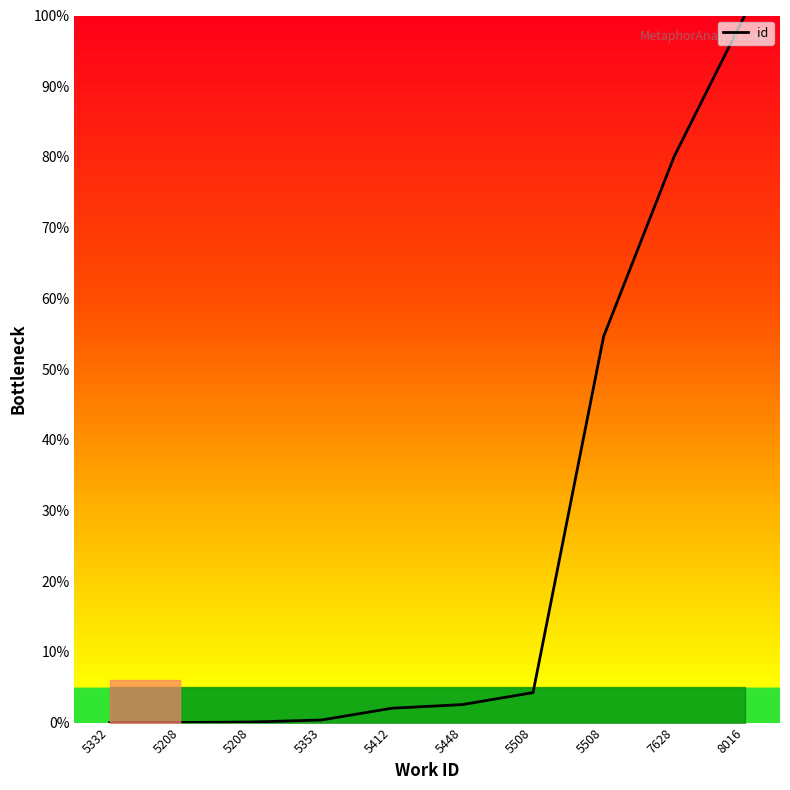

Rank the categories by value from highest to lowest.

8016, 7628, 5508, 5508, 5448, 5412, 5353, 5208, 5208, 5332